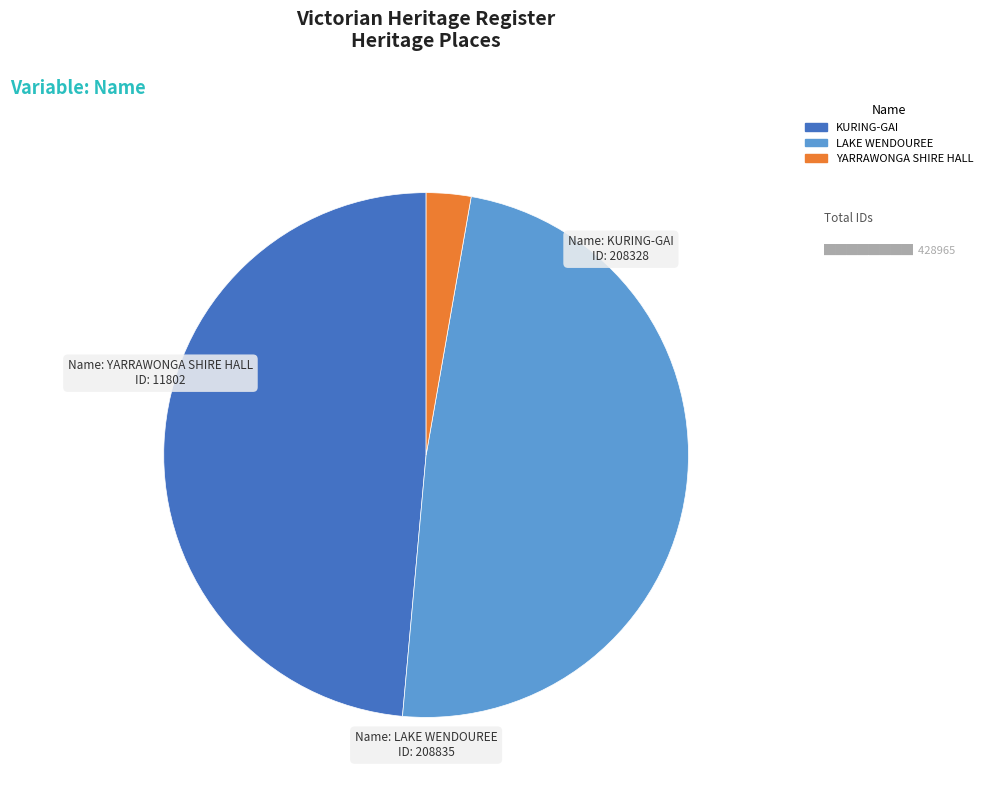

Which category has the smallest portion of the pie?

YARRAWONGA SHIRE HALL